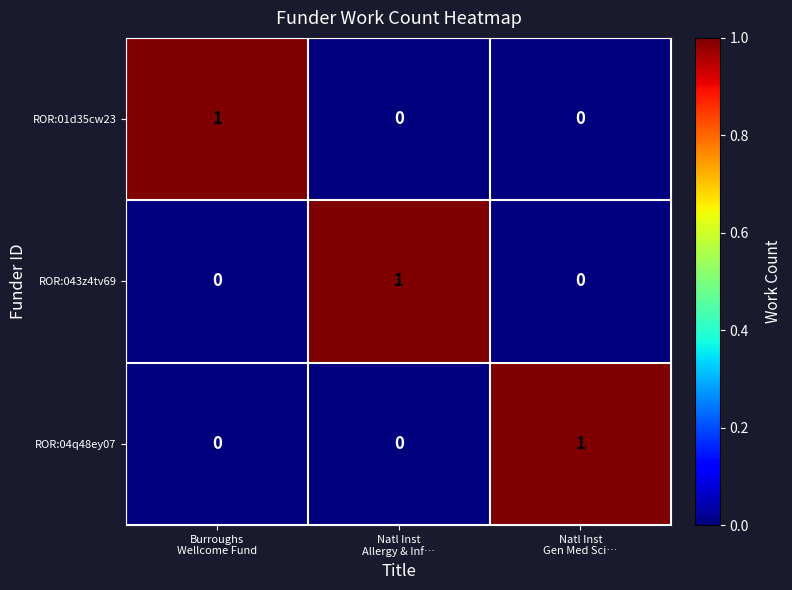

Count the number of categories in the chart.

3